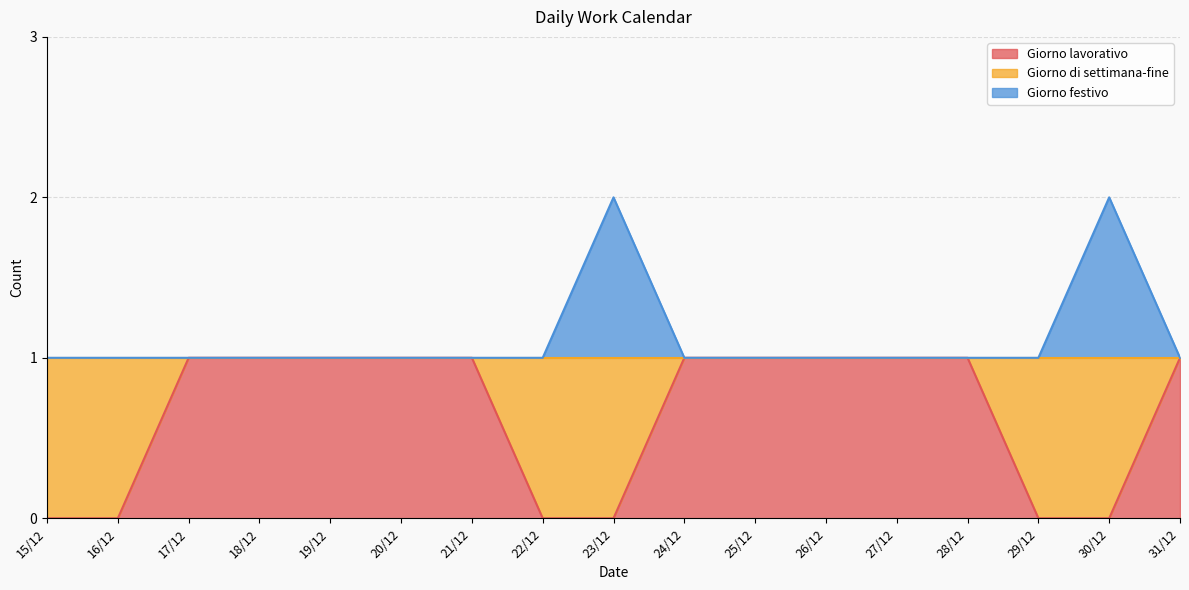

What is the total value across all series at 29/12?

1